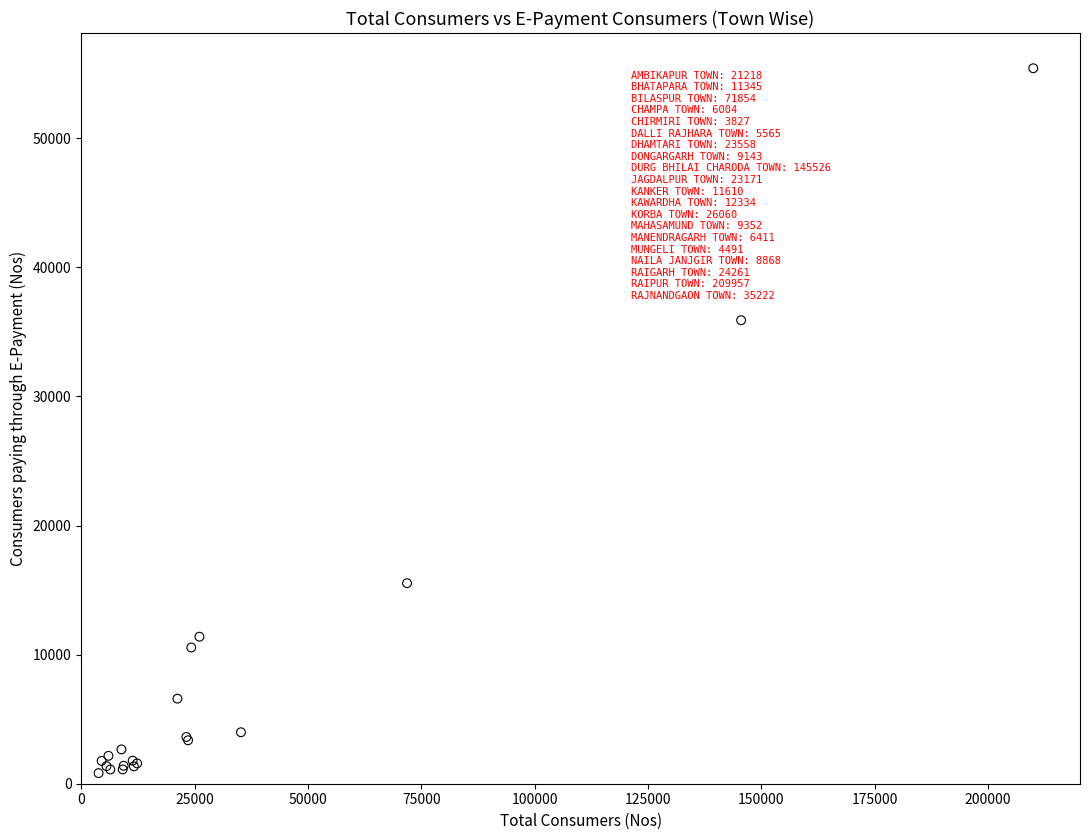

What Y value in the scatter plot is closest to 28125?

35909